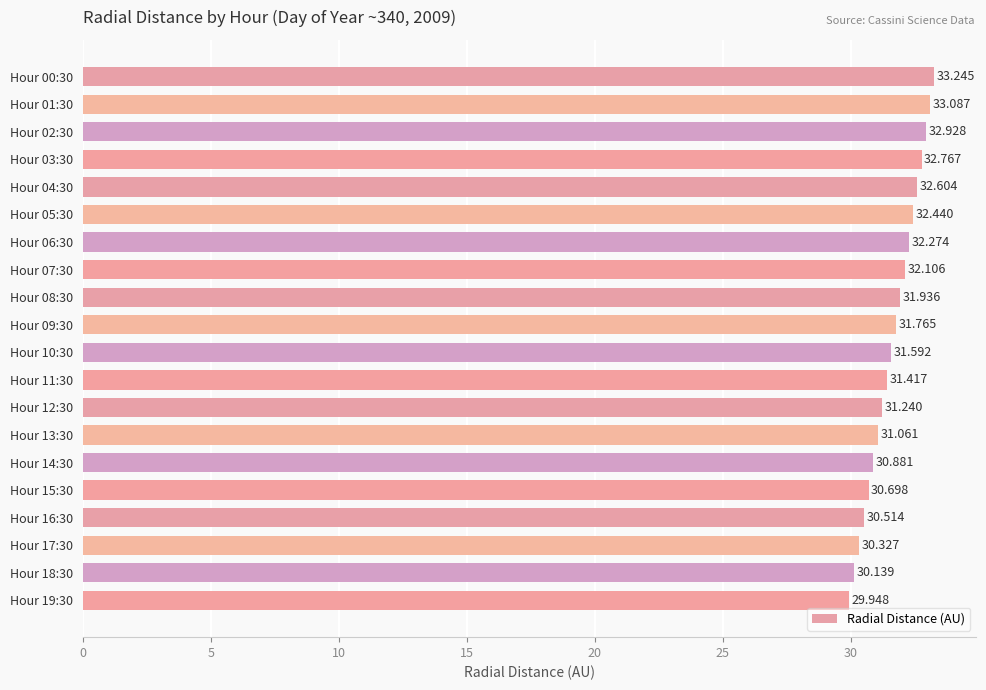

List the labels in order of value, smallest first.

Hour 19:30, Hour 18:30, Hour 17:30, Hour 16:30, Hour 15:30, Hour 14:30, Hour 13:30, Hour 12:30, Hour 11:30, Hour 10:30, Hour 09:30, Hour 08:30, Hour 07:30, Hour 06:30, Hour 05:30, Hour 04:30, Hour 03:30, Hour 02:30, Hour 01:30, Hour 00:30